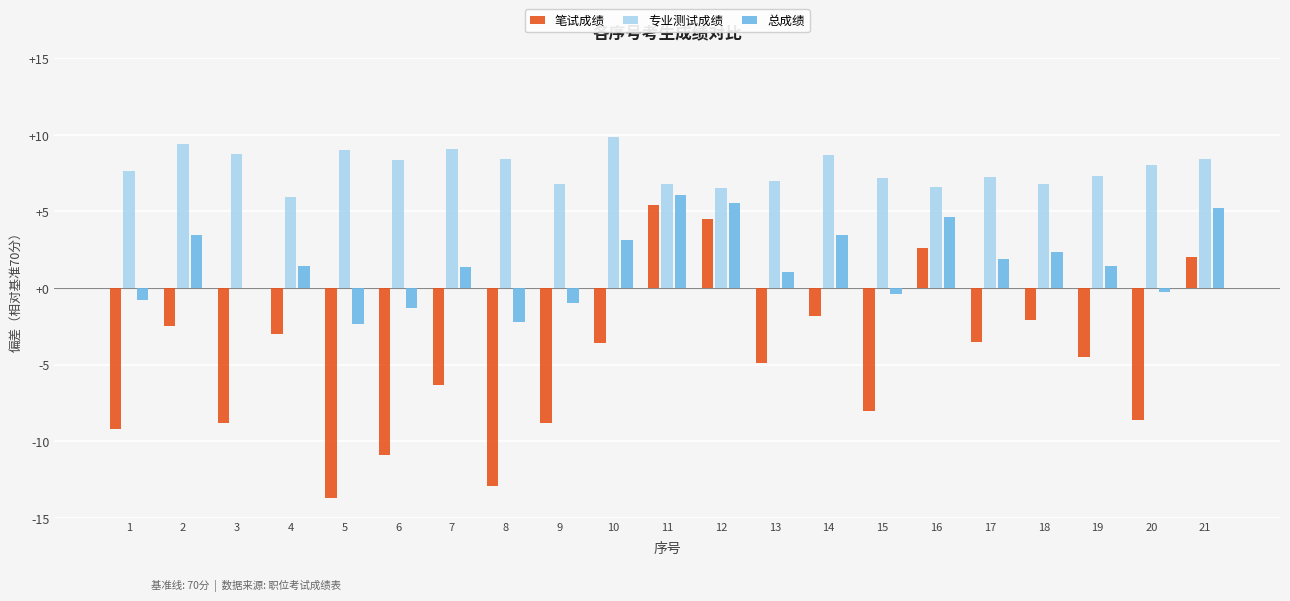

Between 8 and 16, which series saw the biggest shift?

笔试成绩